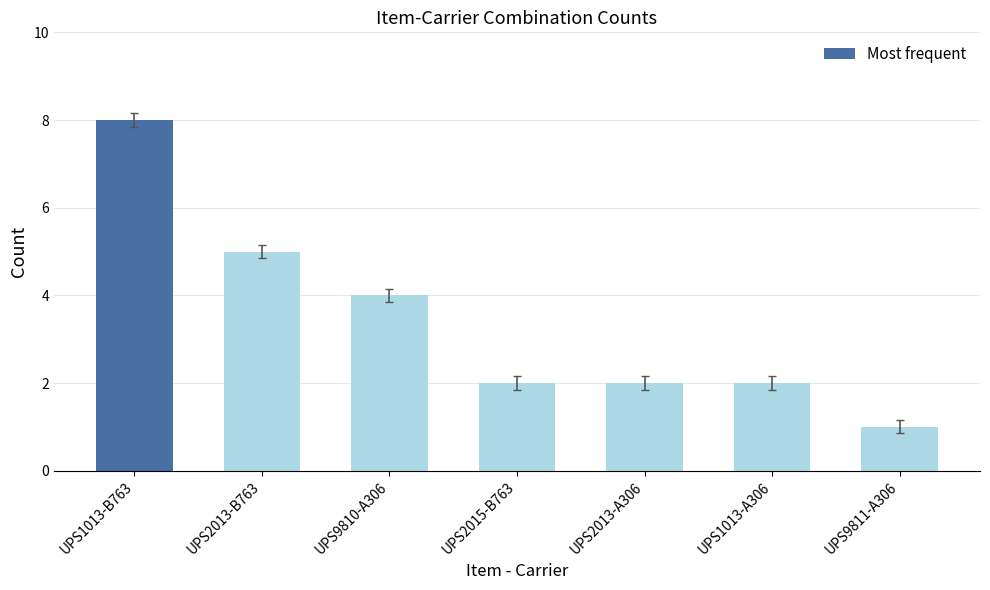

What is the sum of all values?

24